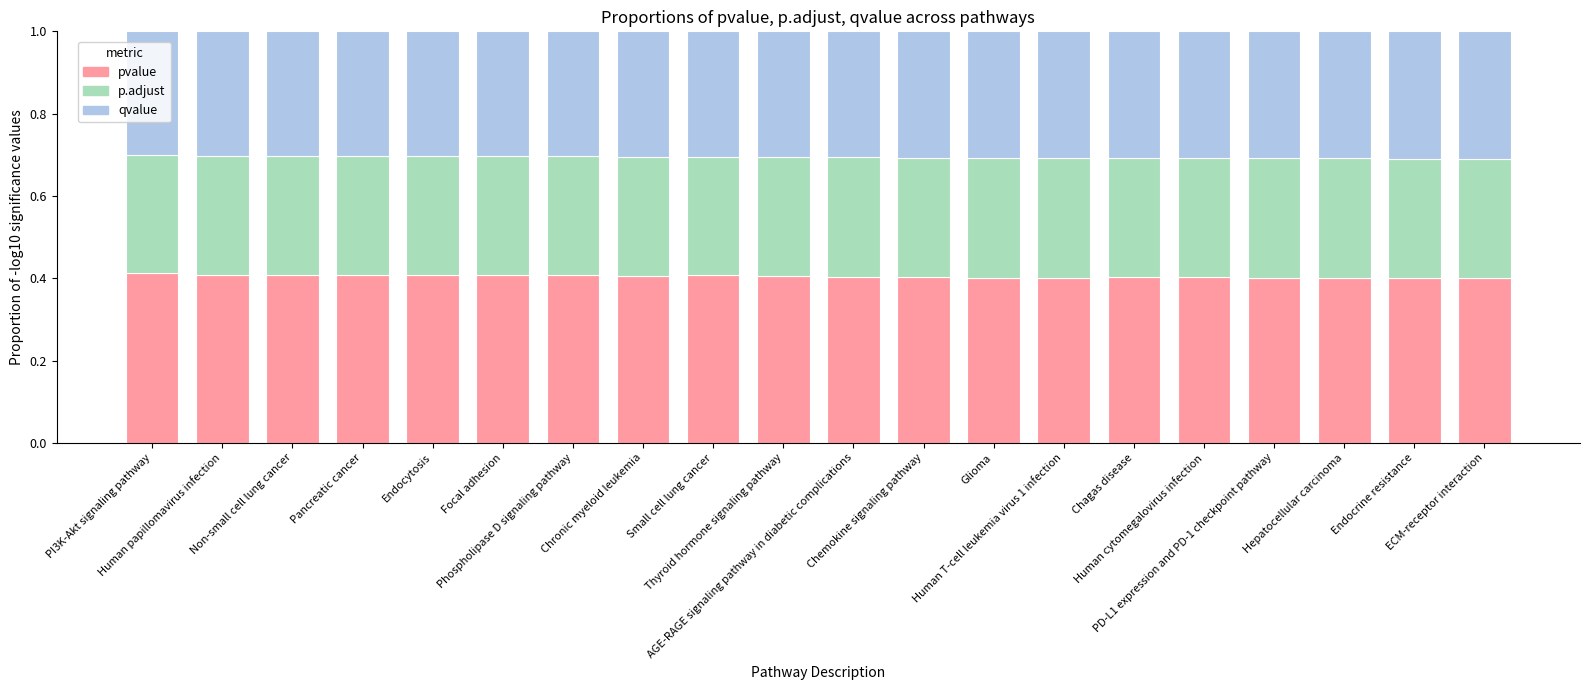

What is the sum of all pvalue values?

8.1